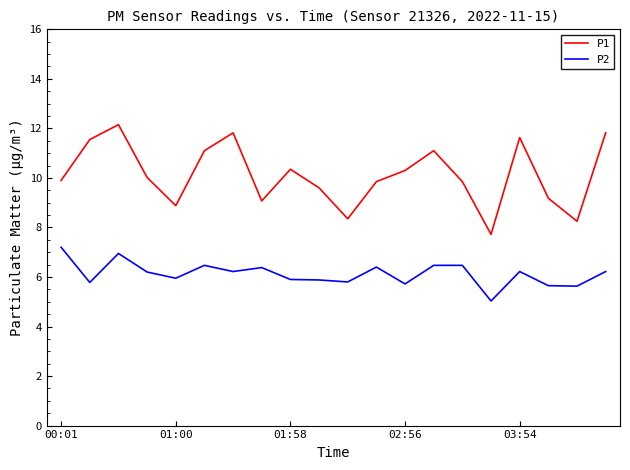

Which series has the largest range (max minus min)?

P1